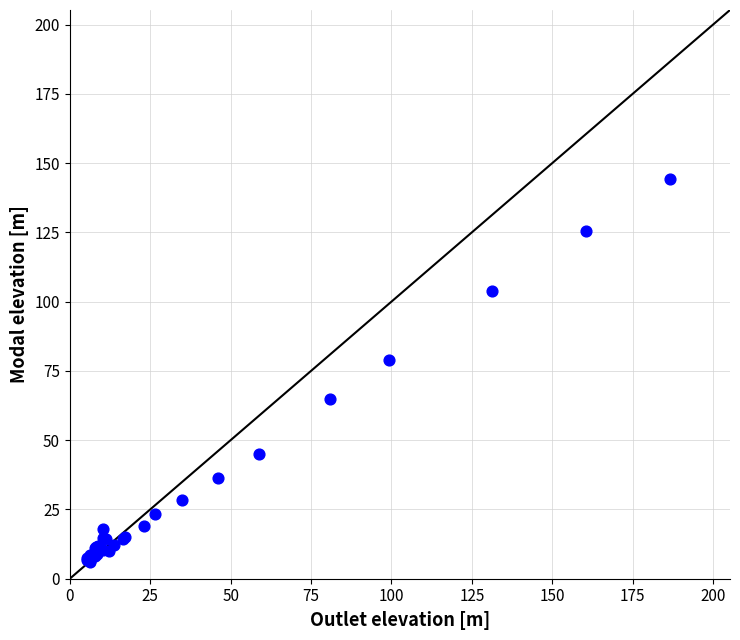

What Y value in the scatter plot is closest to 75?

78.9